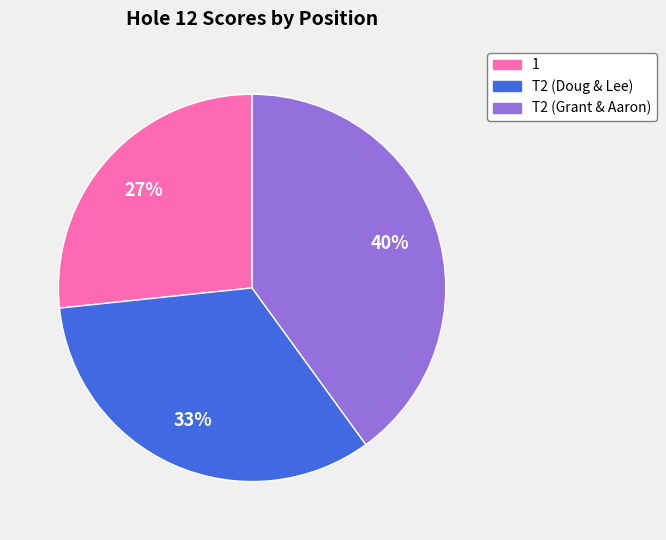

Between 1 and T2 (Doug & Lee), which is larger?

T2 (Doug & Lee)